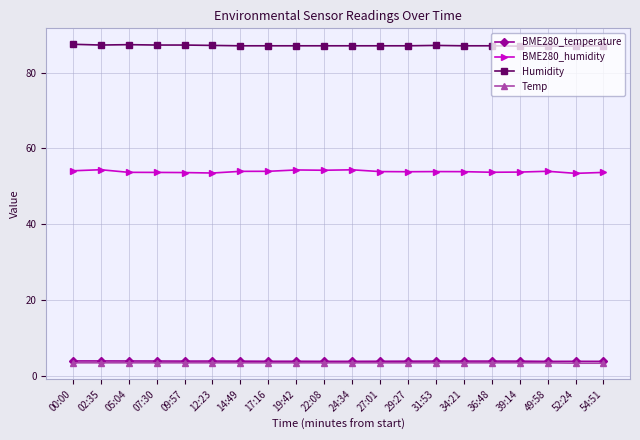

What position from the left is 54:51?

20